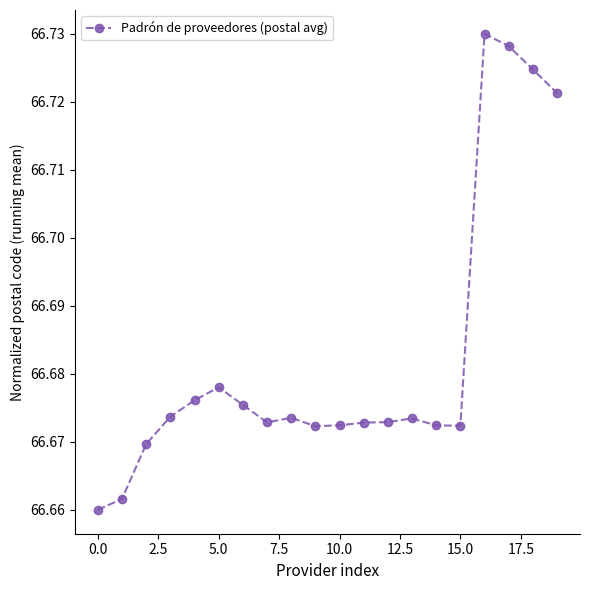

How many values are between 66 and 67?

20